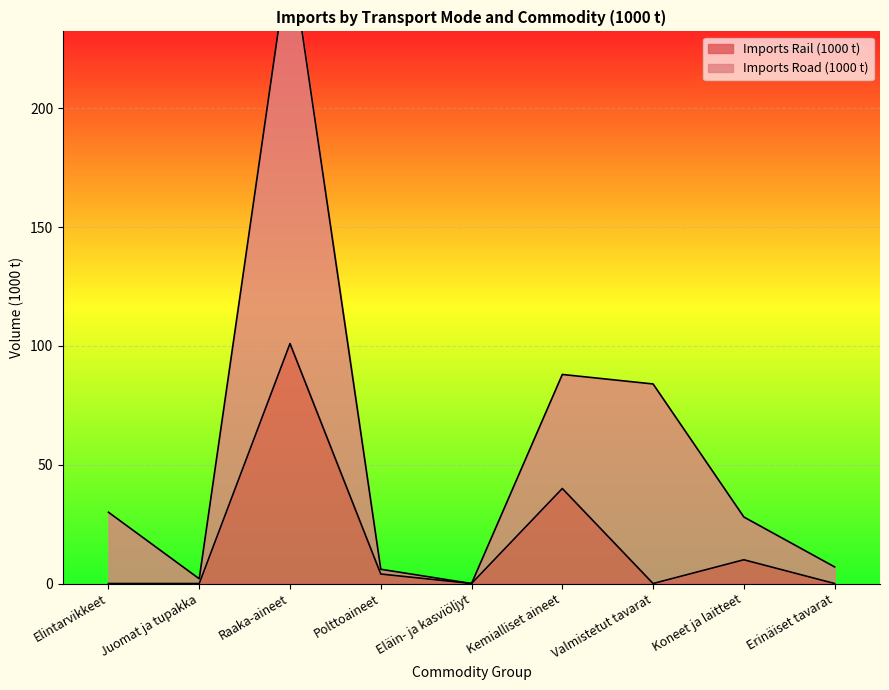

At which category does the chart reach its peak across all series?

Raaka-aineet